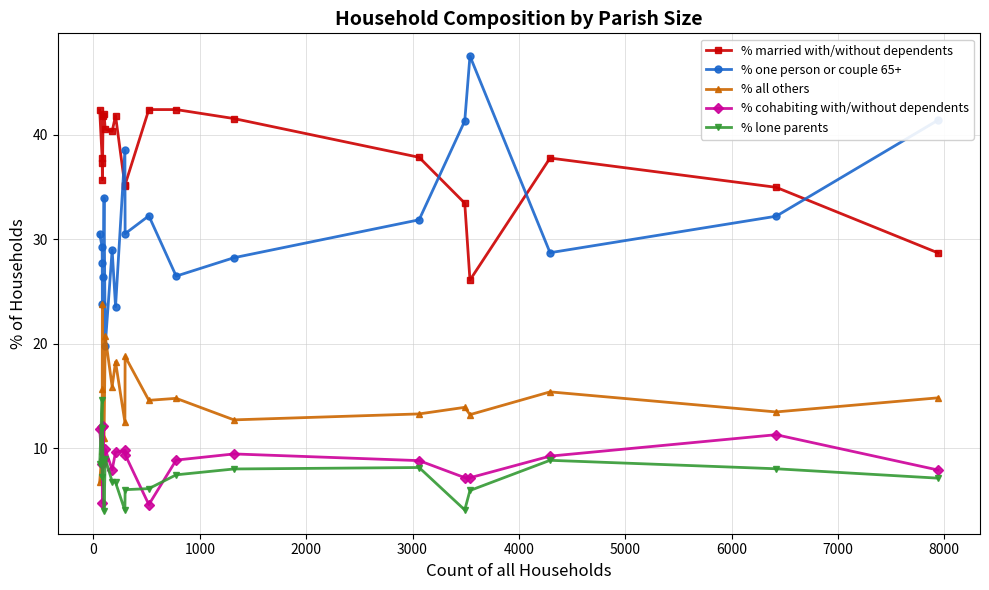

True or false: % married with/without dependents and % lone parents cross at least once.

False